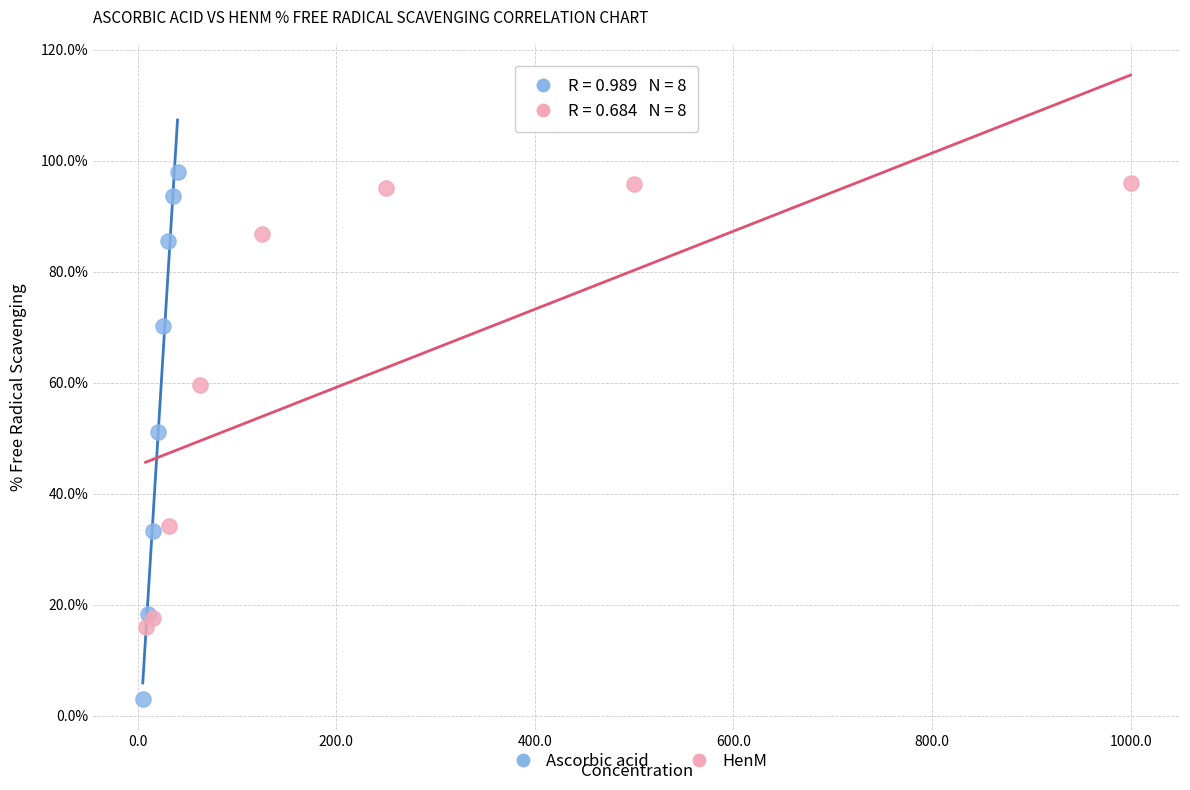

Which series reaches the minimum Y coordinate?

Ascorbic acid